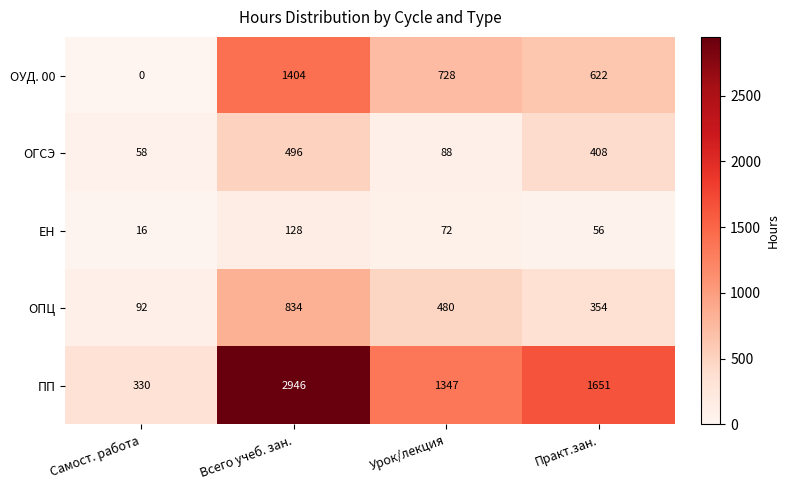

Reading left to right, list all the values displayed in this chart.

ОУД. 00: Самост. работа=0	Всего учеб. зан.=1404	Урок/лекция=728	Практ.зан.=622
ОГСЭ: Самост. работа=58	Всего учеб. зан.=496	Урок/лекция=88	Практ.зан.=408
ЕН: Самост. работа=16	Всего учеб. зан.=128	Урок/лекция=72	Практ.зан.=56
ОПЦ: Самост. работа=92	Всего учеб. зан.=834	Урок/лекция=480	Практ.зан.=354
ПП: Самост. работа=330	Всего учеб. зан.=2946	Урок/лекция=1347	Практ.зан.=1651